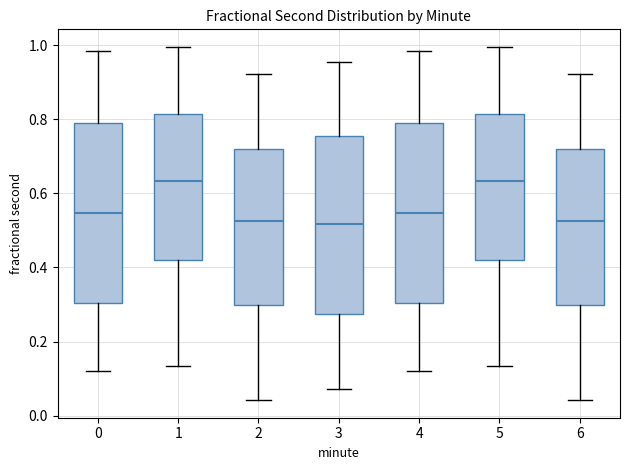

Reading left to right, transcribe this box plot: for each box, give where its median line is, the range the box spans, and where its two whiskers end, as read against the y-axis. The values are not printed on the chart, so give them approximately, as read against the axis.

0: median 0.54, box 0.30 to 0.80, whiskers 0.12 to 0.98
1: median 0.64, box 0.42 to 0.82, whiskers 0.14 to 1.00
2: median 0.52, box 0.30 to 0.72, whiskers 0.04 to 0.92
3: median 0.52, box 0.28 to 0.76, whiskers 0.08 to 0.96
4: median 0.54, box 0.30 to 0.80, whiskers 0.12 to 0.98
5: median 0.64, box 0.42 to 0.82, whiskers 0.14 to 1.00
6: median 0.52, box 0.30 to 0.72, whiskers 0.04 to 0.92